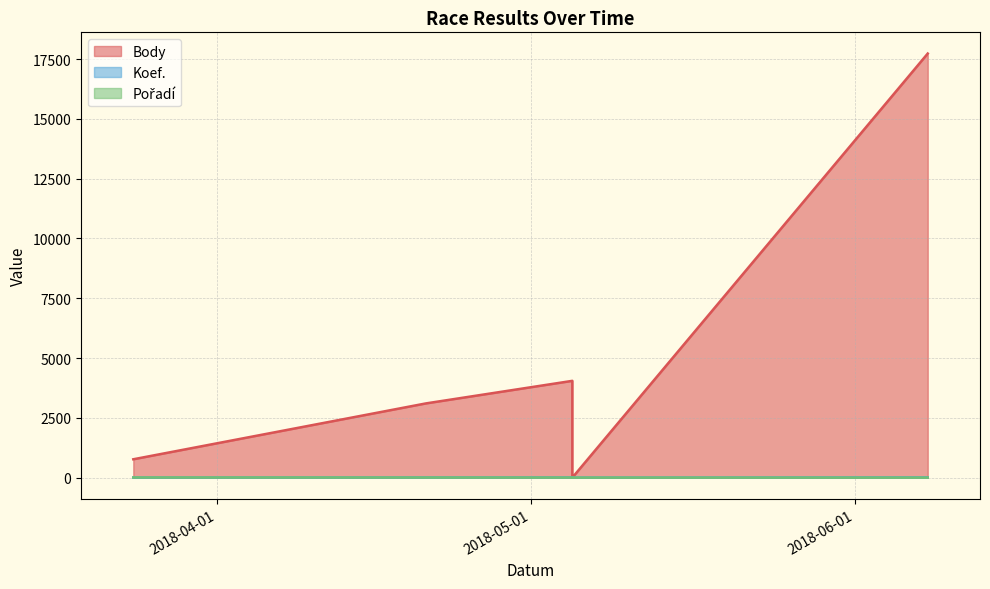

True or false: Koef. and Body intersect in this chart.

False